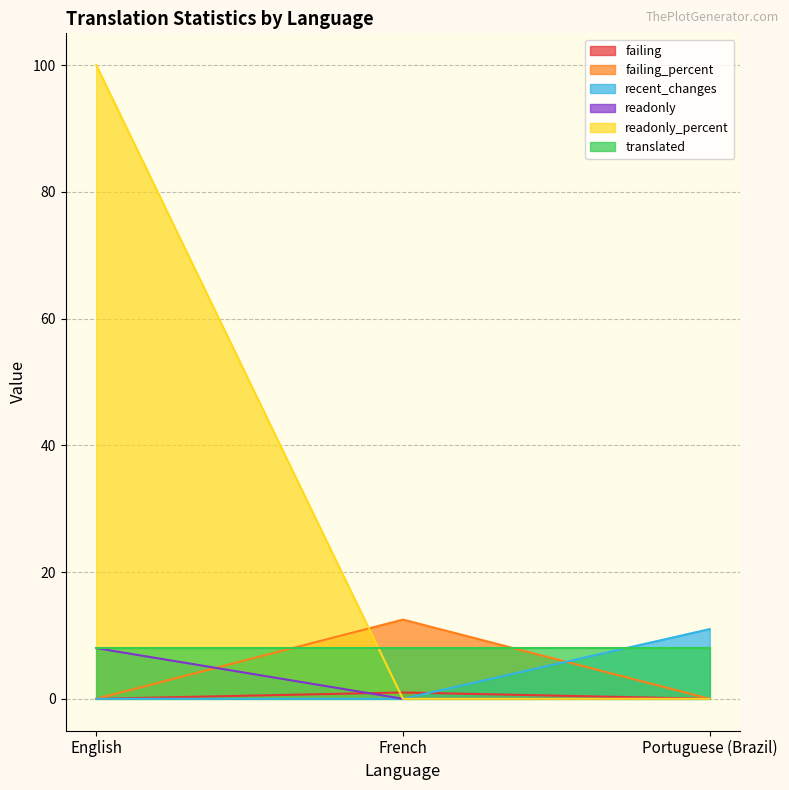

The readonly series shows 0.0 at Portuguese (Brazil). True or false?

True